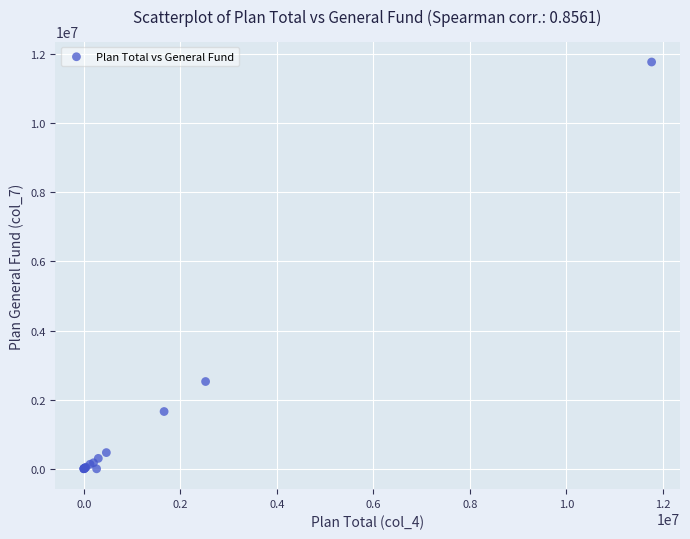

What Y value in the scatter plot is closest to 5882990?

2524818